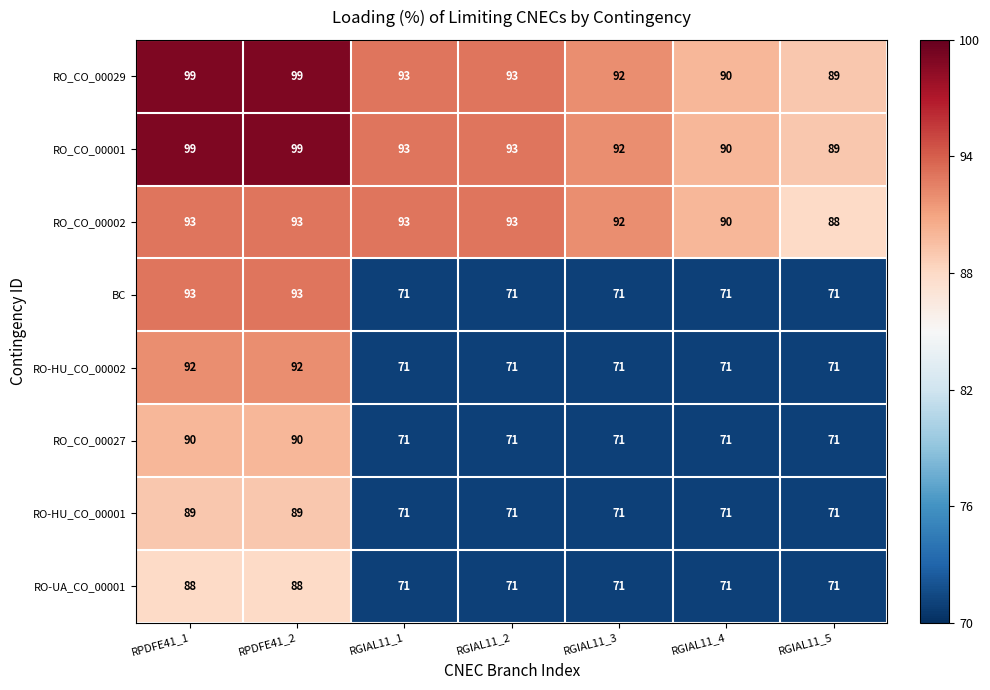

The value of RO_CO_00029 at RGIAL11_2 is 93. True or false?

True